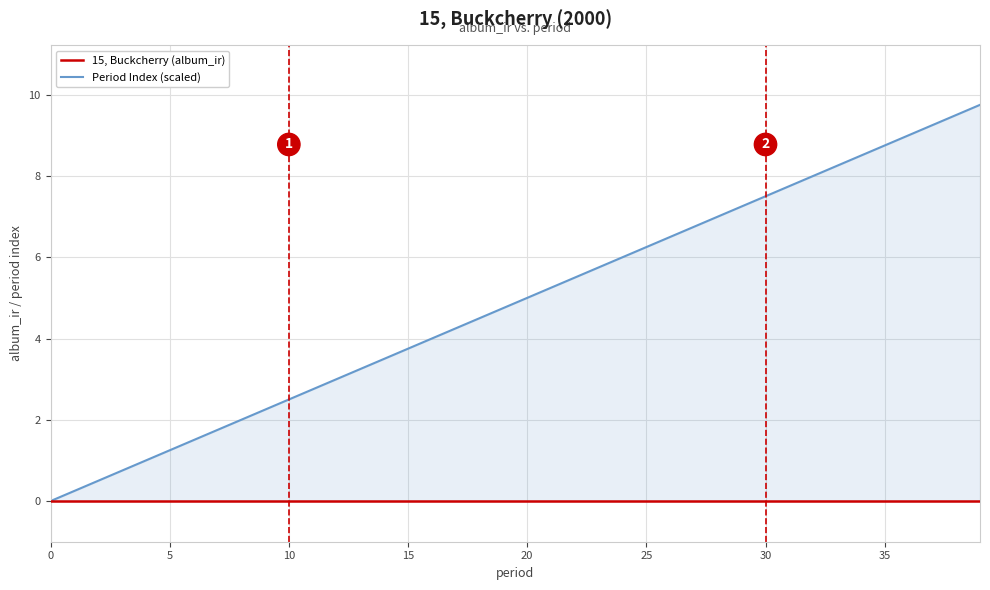

Does the chart display data point markers on the line(s)?

No